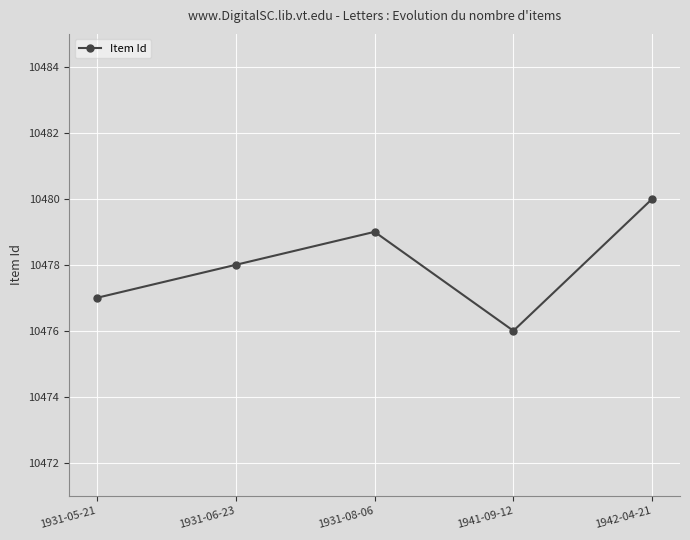

At which label is the value closest to 10478?

1931-06-23